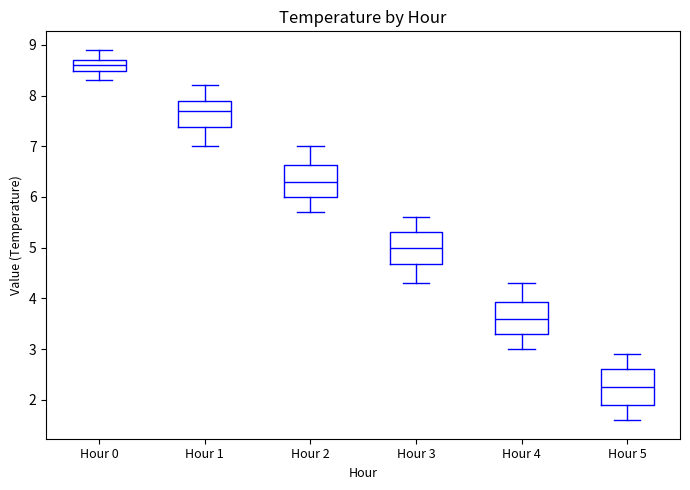

Reading left to right, transcribe this box plot: for each box, give where its median line is, the range the box spans, and where its two whiskers end, as read against the y-axis. The values are not printed on the chart, so give them approximately, as read against the axis.

Hour 0: median 8.6, box 8.5 to 8.7, whiskers 8.3 to 8.9
Hour 1: median 7.7, box 7.4 to 7.9, whiskers 7.0 to 8.2
Hour 2: median 6.3, box 6.0 to 6.6, whiskers 5.7 to 7.0
Hour 3: median 5.0, box 4.7 to 5.3, whiskers 4.3 to 5.6
Hour 4: median 3.6, box 3.3 to 3.9, whiskers 3.0 to 4.3
Hour 5: median 2.3, box 1.9 to 2.6, whiskers 1.6 to 2.9